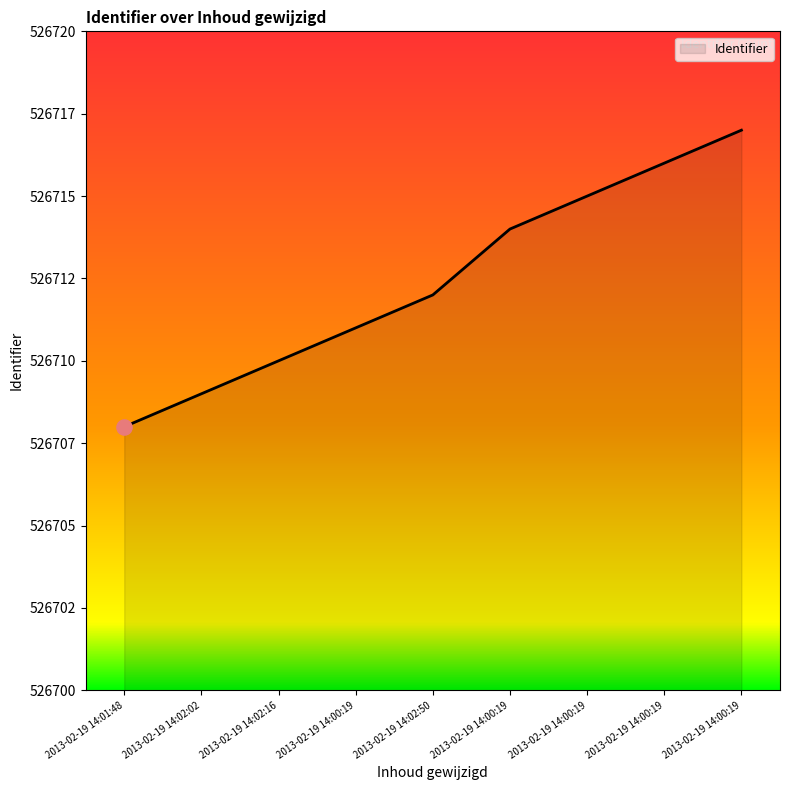

What is the ratio of the value at 2013-02-19 14:02:16 to the value at 2013-02-19 14:00:19?

1.0